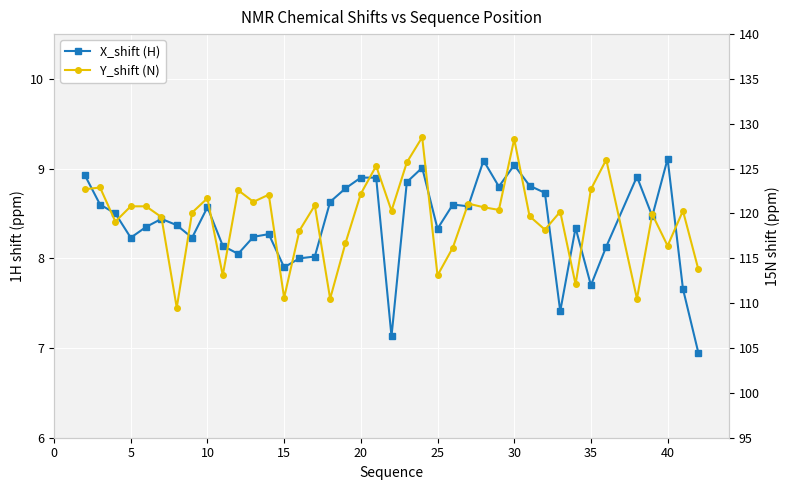

How many values in the Y_shift (N) series exceed 120?

23